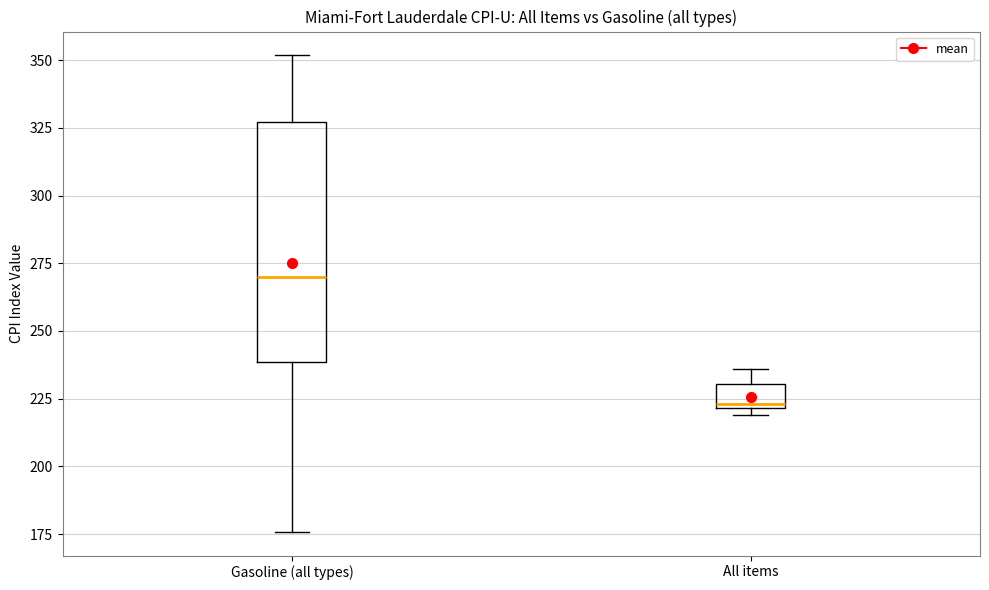

Reading left to right, read every box against the y-axis: the position of its median line, the range the box covers, and the ends of its whiskers. The values are not printed on the chart, so give them approximately, as read against the axis.

Gasoline (all types): median 270, box 240 to 325, whiskers 175 to 350
All items: median 225, box 220 to 230, whiskers 220 (just below the box's lower edge) to 235